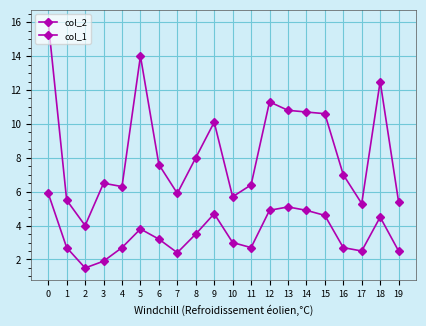

Rank the series at 5 from highest to lowest value.

col_2, col_1